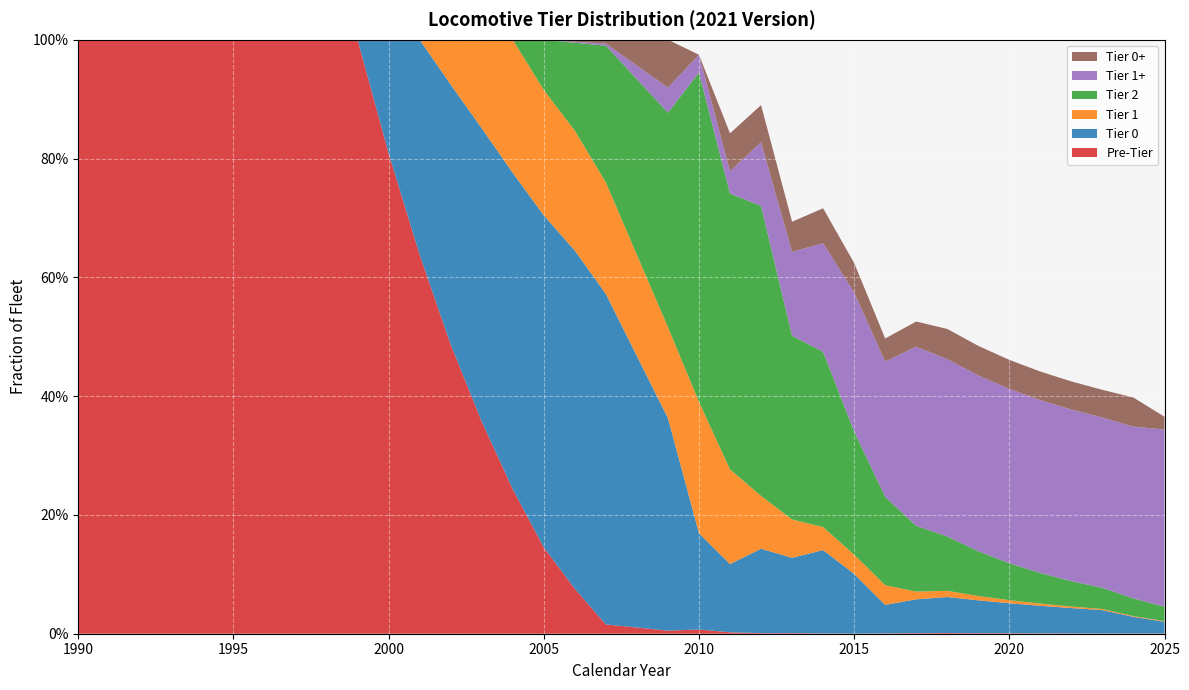

Reading left to right, extract all data points from this chart.

Pre-Tier: 1.0	1.0	1.0	1.0	1.0	1.0	1.0	1.0	1.0	1.0	0.8	0.6	0.5	0.4	0.2	0.1	0.1	0.0	0.0	0.0	0.0	0.0	0.0	0.0	0.0	0.0	0.0	0.0	0.0	0.0	0.0	0.0	0.0	0.0	0.0	0.0
Tier 0: 0.0	0.0	0.0	0.0	0.0	0.0	0.0	0.0	0.0	0.0	0.2	0.4	0.4	0.5	0.5	0.6	0.6	0.6	0.5	0.4	0.2	0.1	0.1	0.1	0.1	0.1	0.0	0.1	0.1	0.1	0.1	0.0	0.0	0.0	0.0	0.0
Tier 1: 0.0	0.0	0.0	0.0	0.0	0.0	0.0	0.0	0.0	0.0	0.0	0.0	0.1	0.1	0.2	0.2	0.2	0.2	0.2	0.2	0.2	0.2	0.1	0.1	0.0	0.0	0.0	0.0	0.0	0.0	0.0	0.0	0.0	0.0	0.0	0.0
Tier 2: 0.0	0.0	0.0	0.0	0.0	0.0	0.0	0.0	0.0	0.0	0.0	0.0	0.0	0.0	0.0	0.1	0.1	0.2	0.3	0.4	0.6	0.5	0.5	0.3	0.3	0.2	0.1	0.1	0.1	0.1	0.1	0.1	0.0	0.0	0.0	0.0
Tier 1+: 0.0	0.0	0.0	0.0	0.0	0.0	0.0	0.0	0.0	0.0	0.0	0.0	0.0	0.0	0.0	0.0	0.0	0.0	0.0	0.0	0.0	0.0	0.1	0.1	0.2	0.2	0.2	0.3	0.3	0.3	0.3	0.3	0.3	0.3	0.3	0.3
Tier 0+: 0.0	0.0	0.0	0.0	0.0	0.0	0.0	0.0	0.0	0.0	0.0	0.0	0.0	0.0	0.0	0.0	0.0	0.0	0.0	0.1	0.0	0.1	0.1	0.1	0.1	0.0	0.0	0.0	0.1	0.0	0.0	0.0	0.0	0.0	0.0	0.0